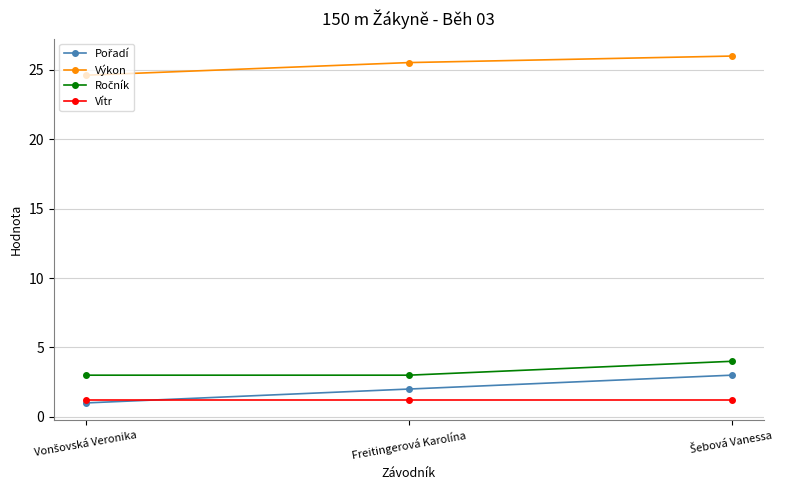

Which series has the largest total across all categories?

Výkon